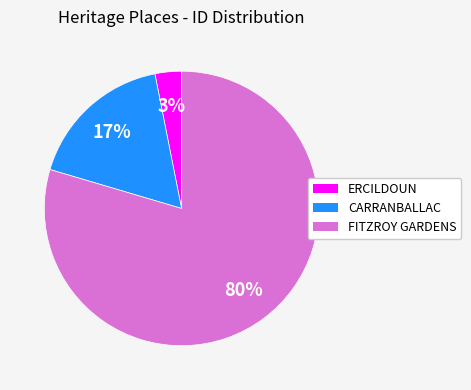

How many slices are in this pie chart?

3